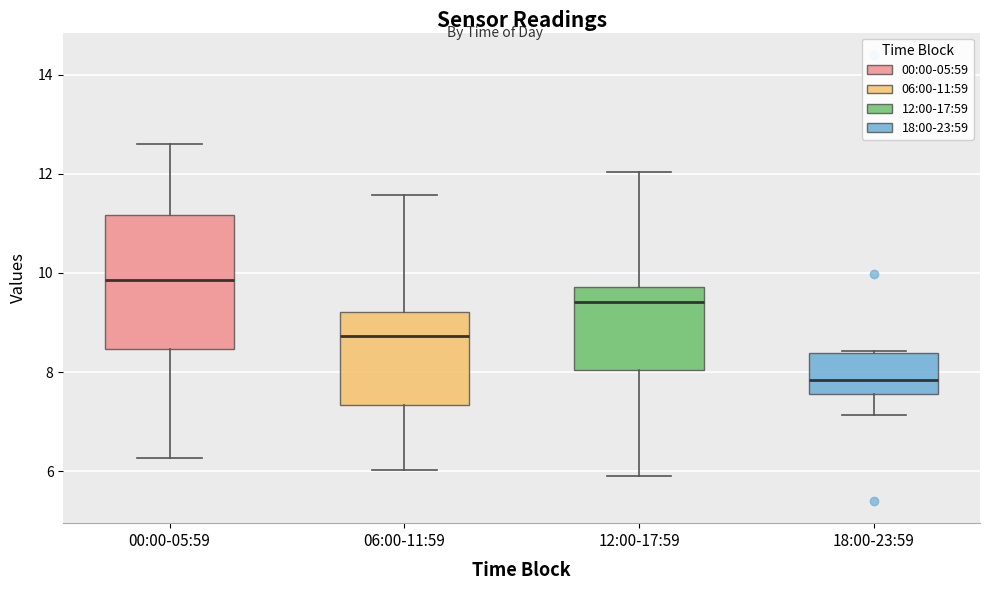

Which box's median line is the lowest?

18:00-23:59